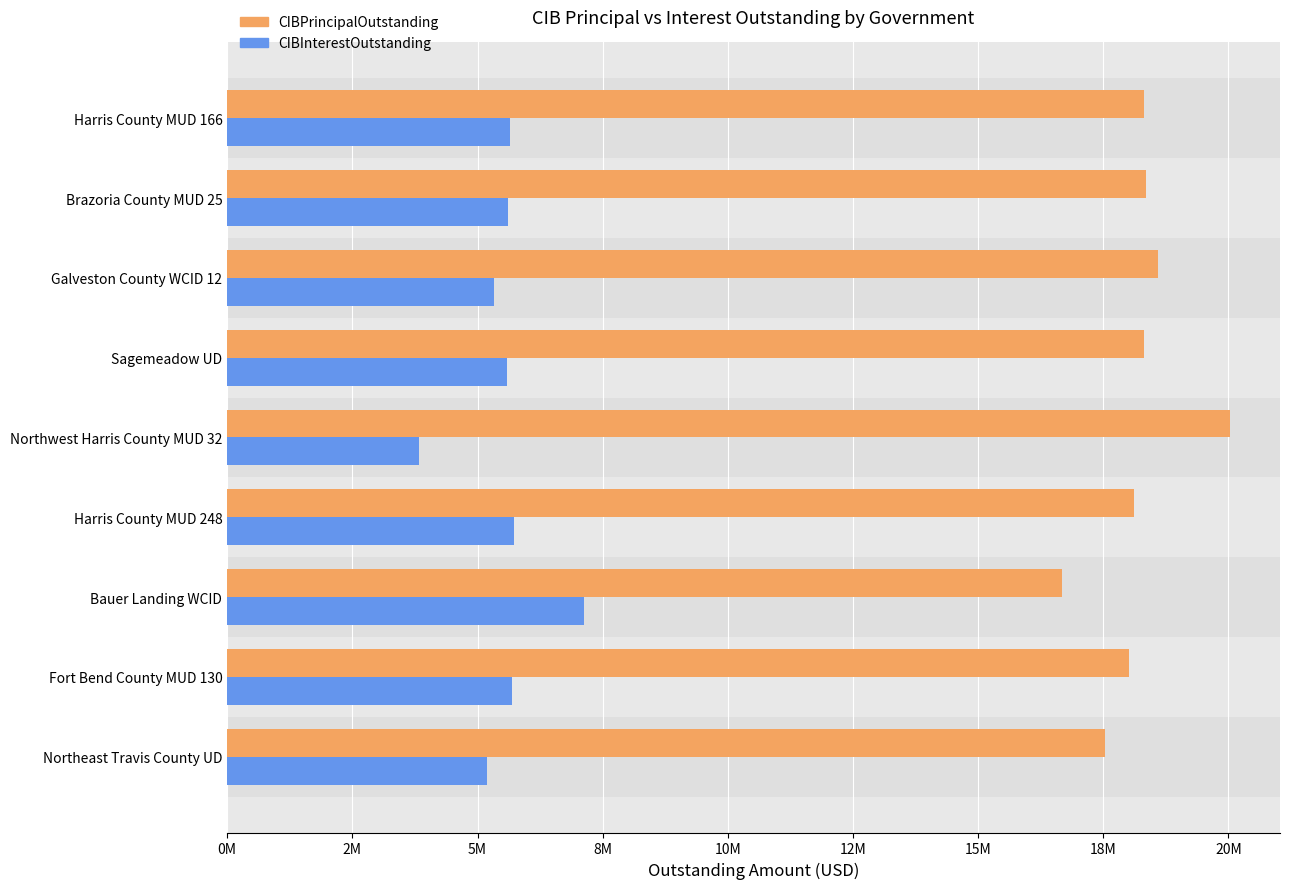

List the series in order of their overall mean, highest first.

CIBPrincipalOutstanding, CIBInterestOutstanding